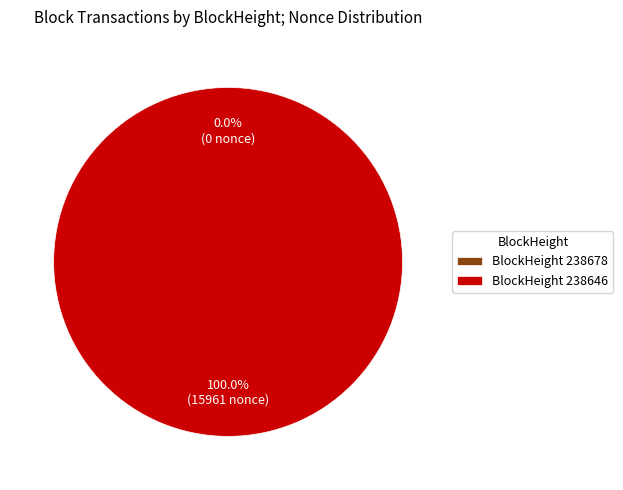

To the nearest percent, what is the average slice percentage?

50%